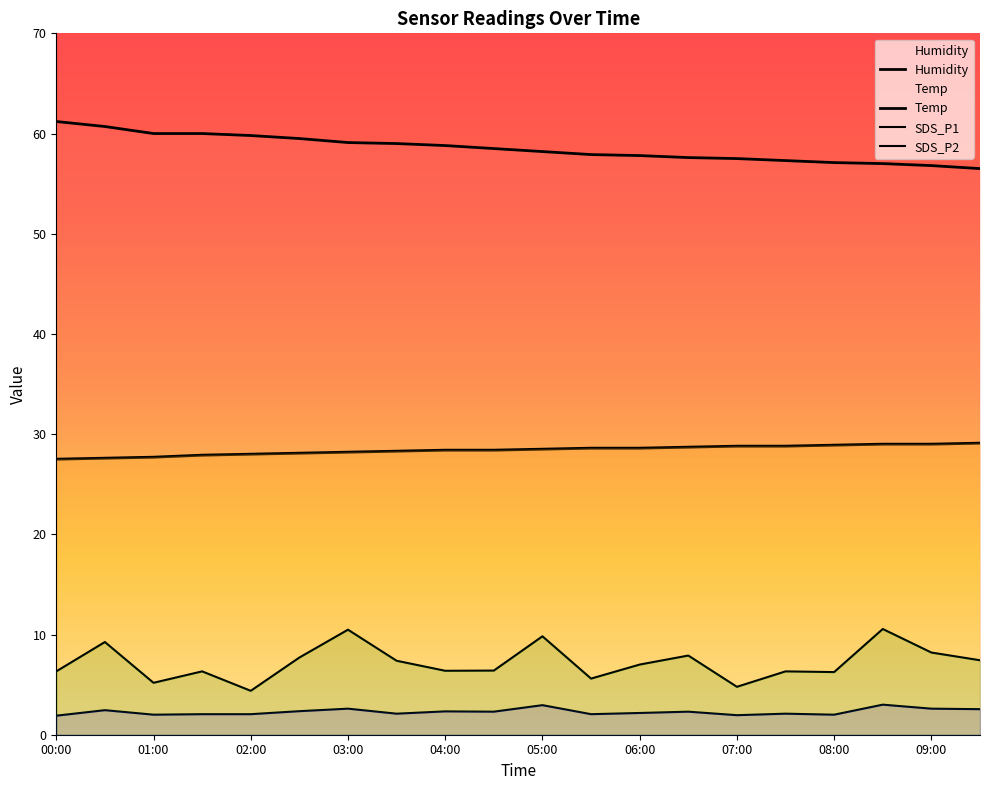

What is the label of the 1st point from the left?

00:00